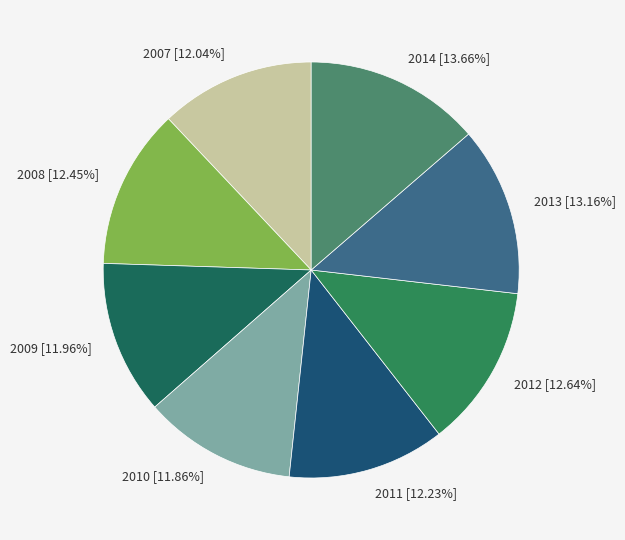

True or false: 2007 accounts for 12% of the total.

True